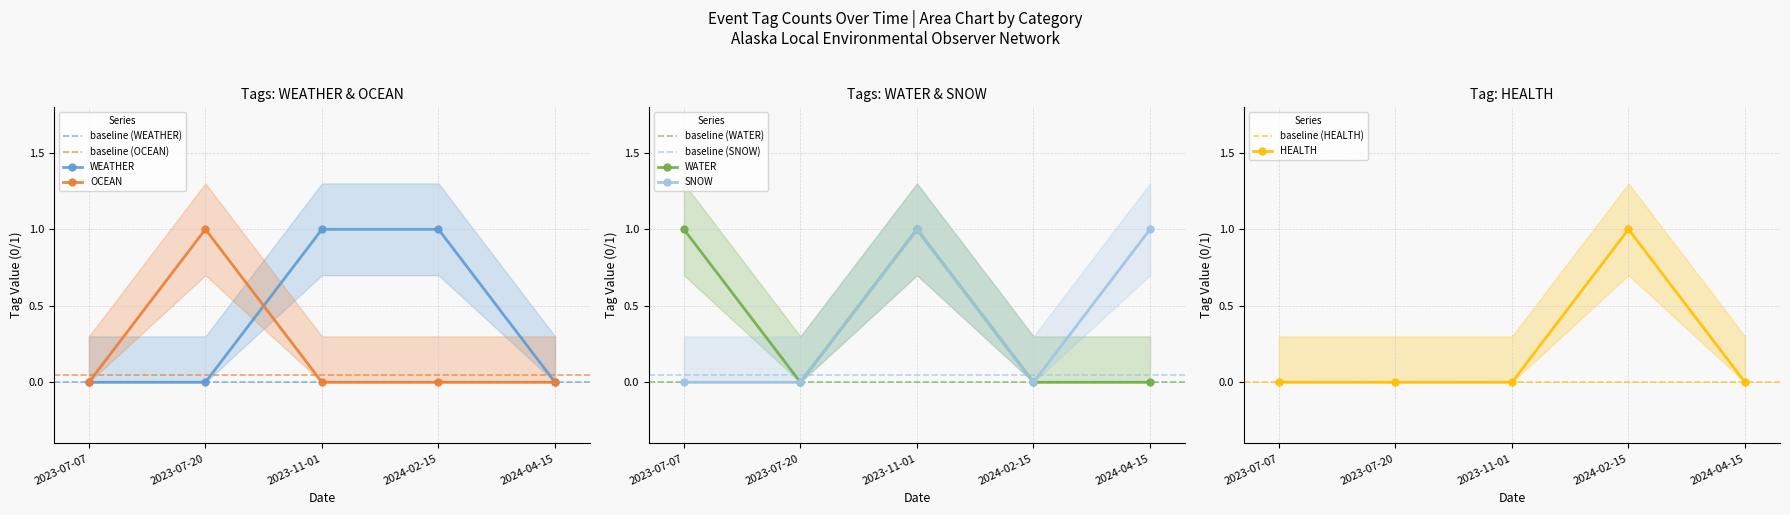

The HEALTH series shows 0 at 2023-07-20. True or false?

True